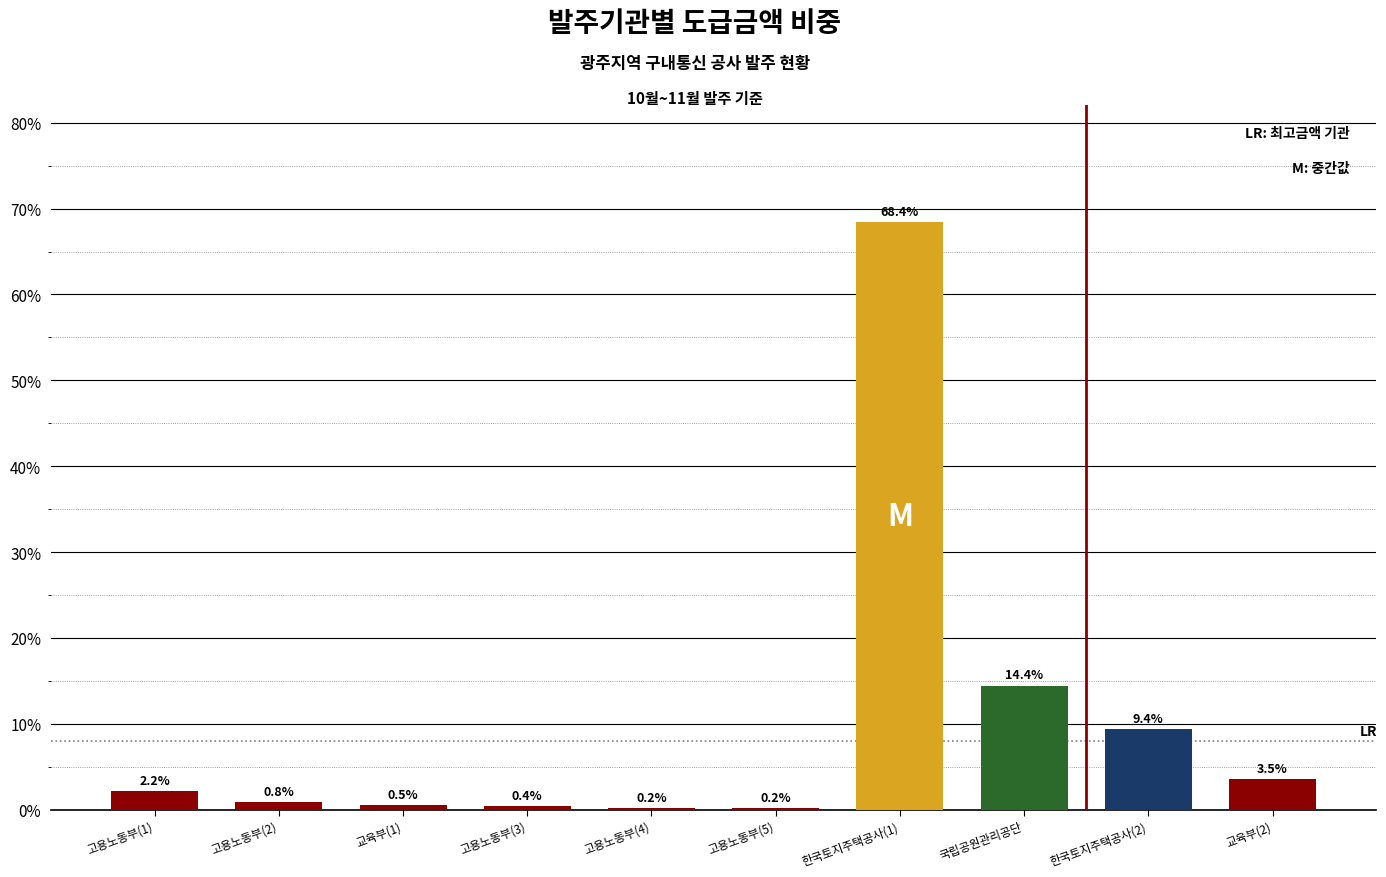

Which has a higher value, 교육부(2) or 교육부(1)?

교육부(2)